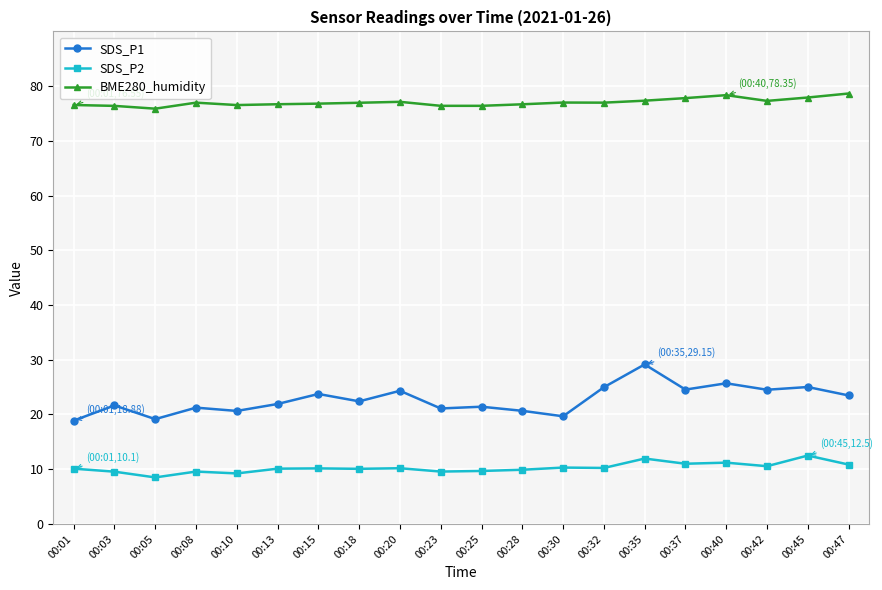

What is the sum of the SDS_P2 values at 00:15 and 00:47?

21.0